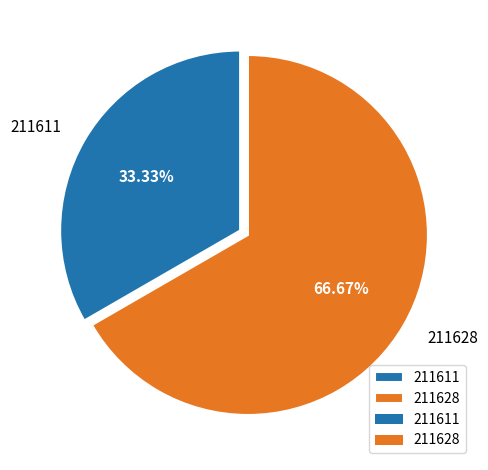

Is the sum of 211611 and 211628 greater than half?

Yes